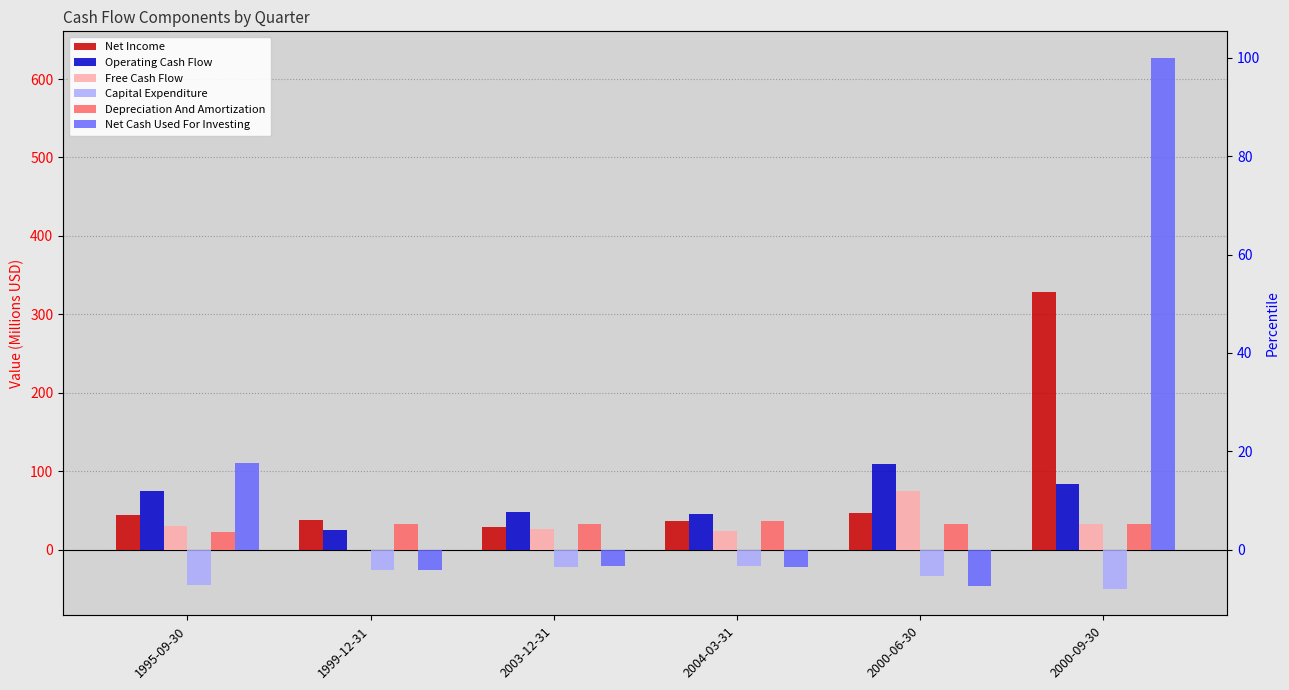

Rank the series by their maximum value, from lowest to highest.

Capital Expenditure, Depreciation And Amortization, Free Cash Flow, Operating Cash Flow, Net Income, Net Cash Used For Investing